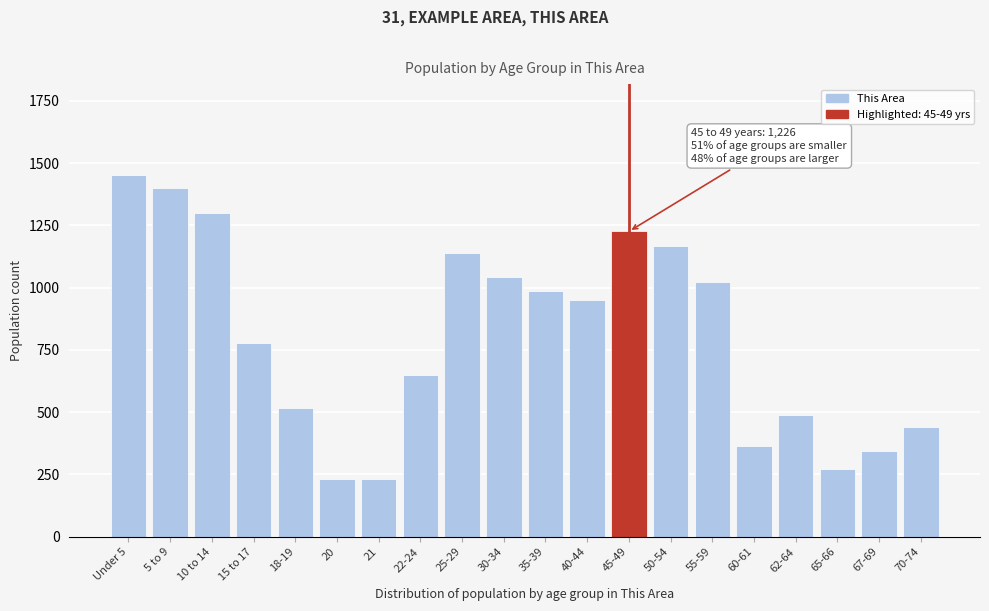

Reading left to right, what are all the values shown in this chart?

1454	1402	1301	779	517	233	233	648	1140	1042	988	952	1226	1167	1022	363	489	273	346	441